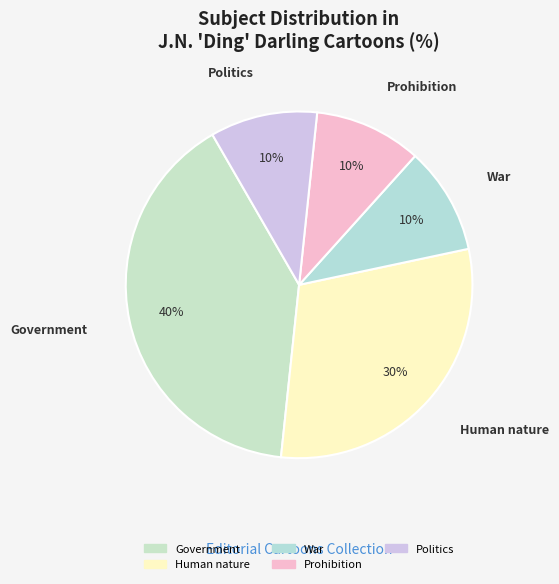

To the nearest percent, what percentage of the pie is Government?

40%